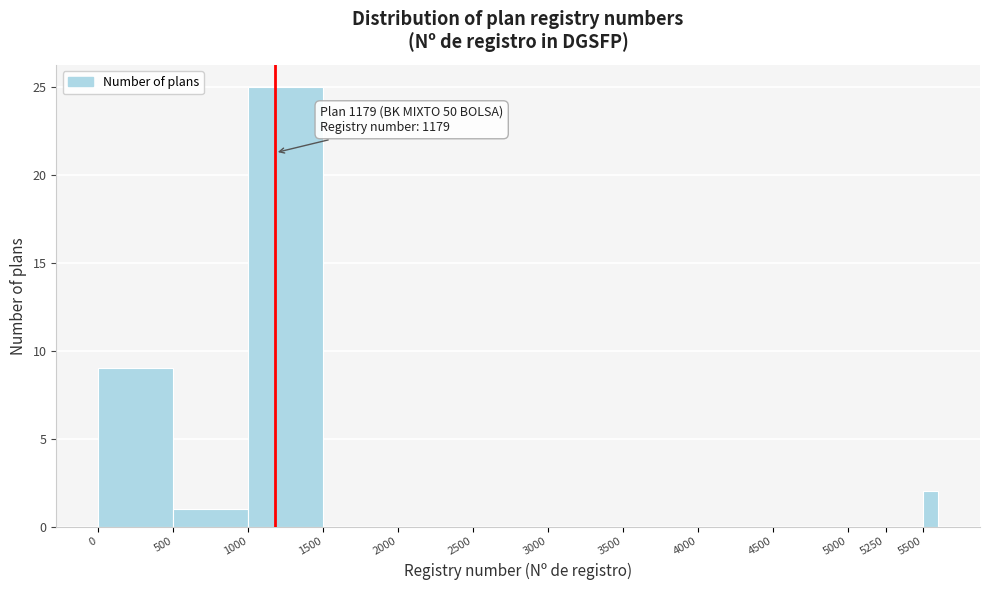

Read against the x-axis, roughly where is the centre of the tallest bar?

1250